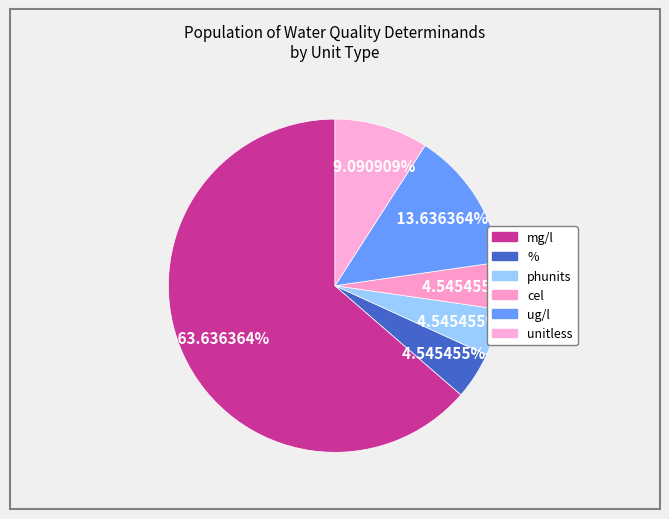

How many slices are in this pie chart?

6